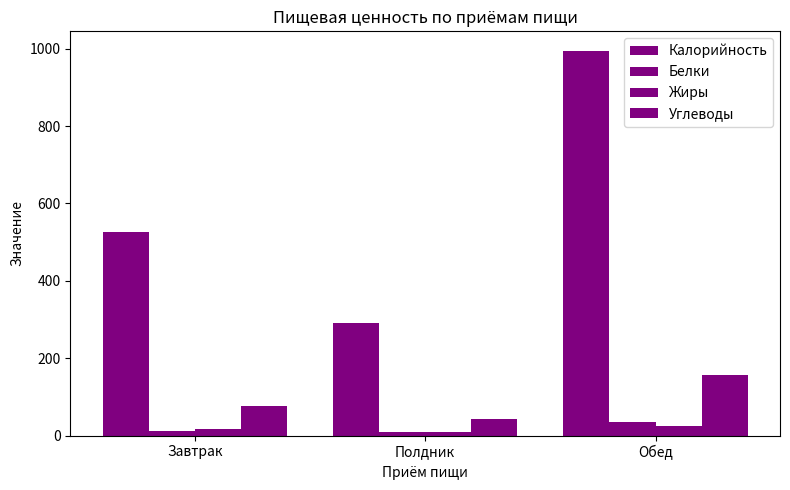

What is the label of the 1st bar from the right?

Обед